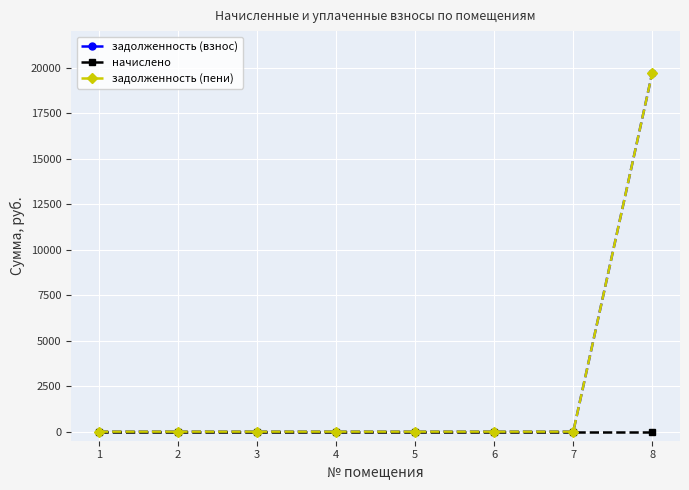

Is this an area chart (filled region under the line)?

No